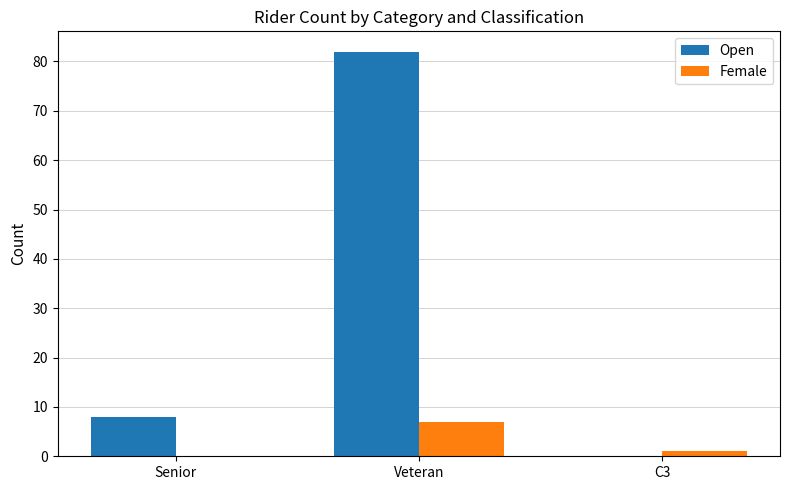

What is the sum of all Open values?

90